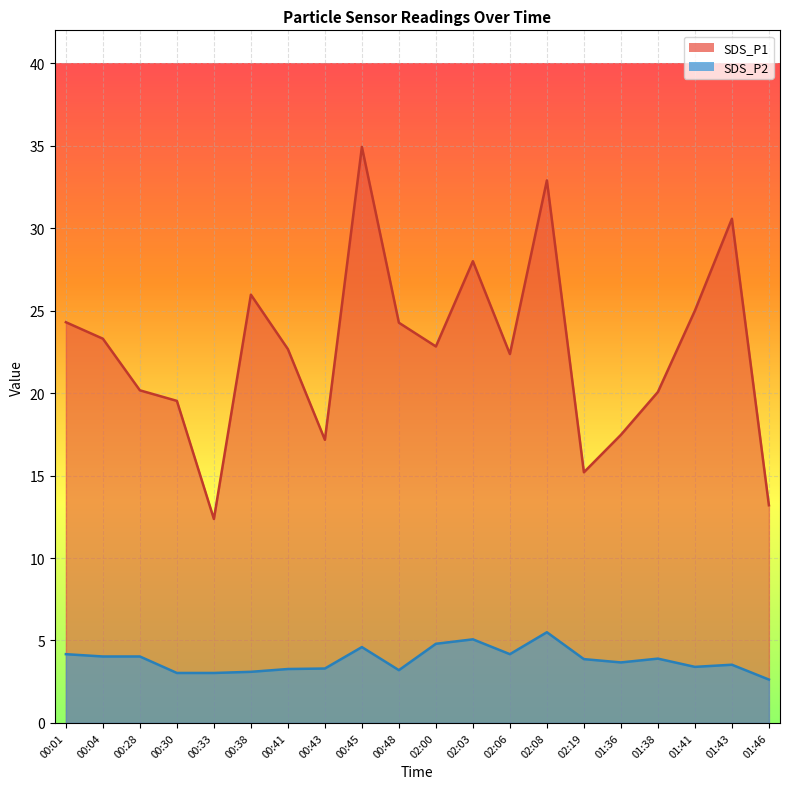

In SDS_P2 line, how many points are lower than both neighbors (excluding endpoints)?

4